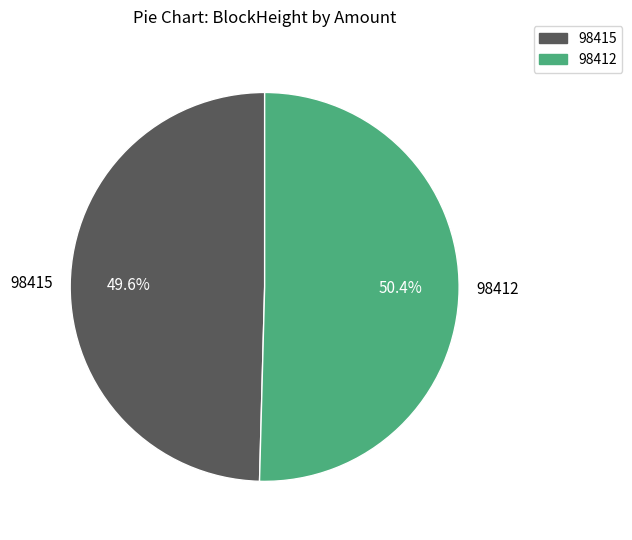

What is the largest slice in the pie chart?

98412